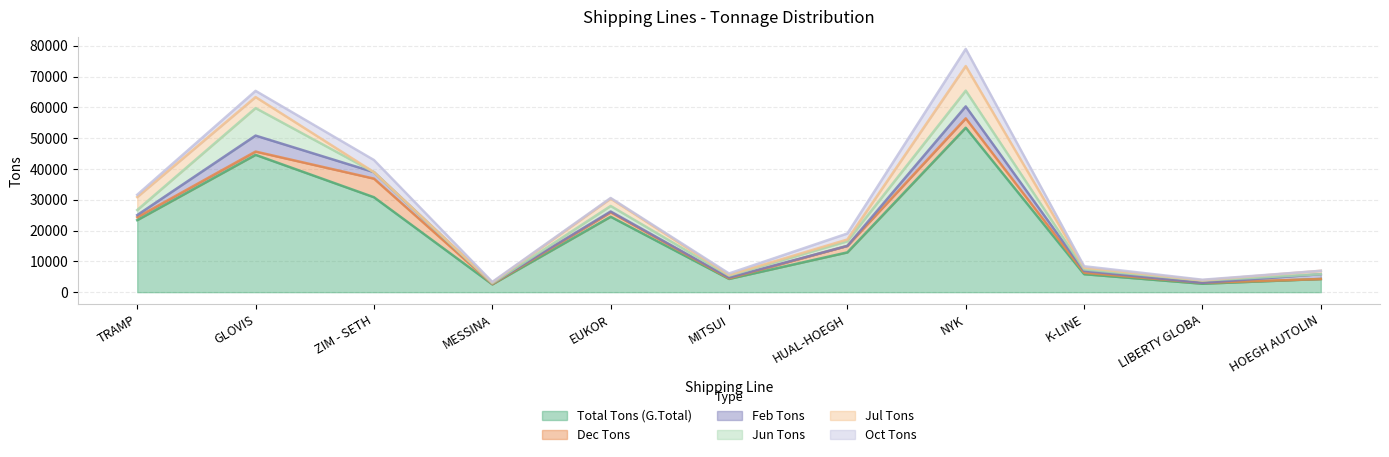

True or false: Total Tons (G.Total) and Jun Tons cross at least once.

False